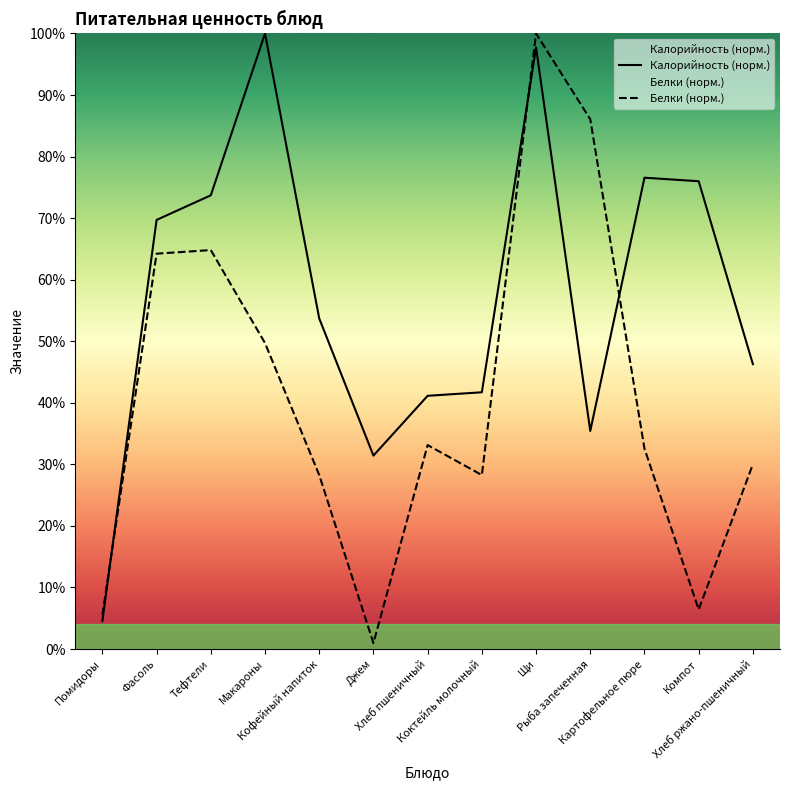

The Белки series shows 53.1 at Хлеб пшеничный. True or false?

False